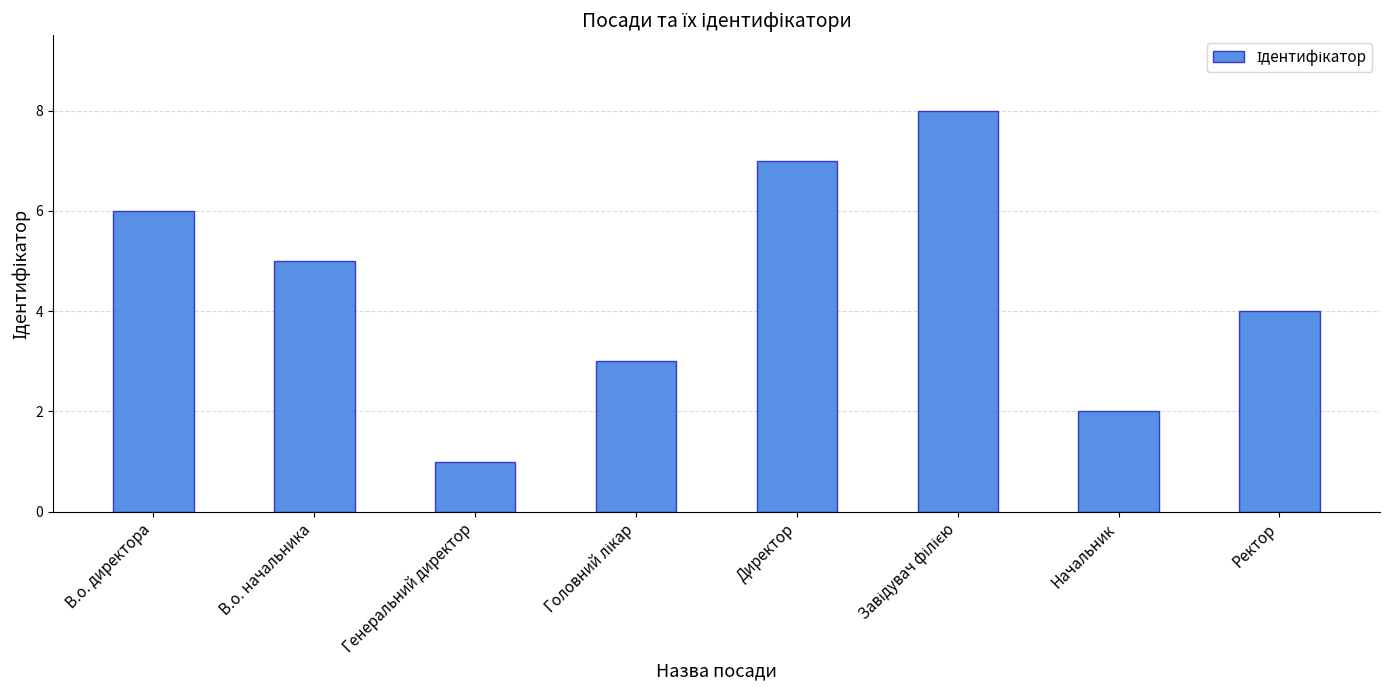

The chart shows a value of 2 at Начальник. True or false?

True